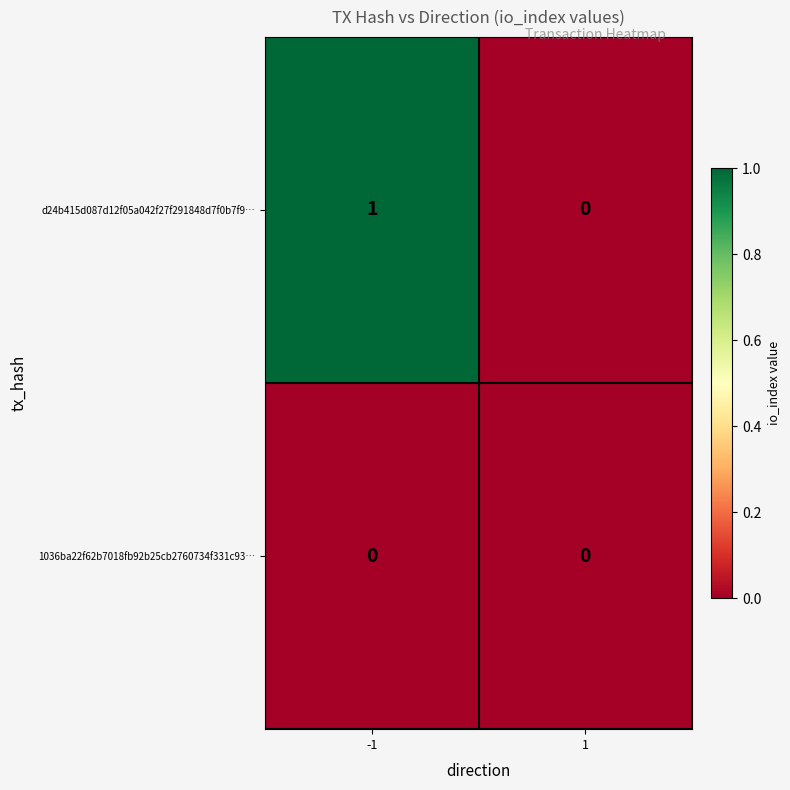

True or false: d24b415d087d12f05a042f27f291848d7f0b7f9… has a value of 1 at -1.

True